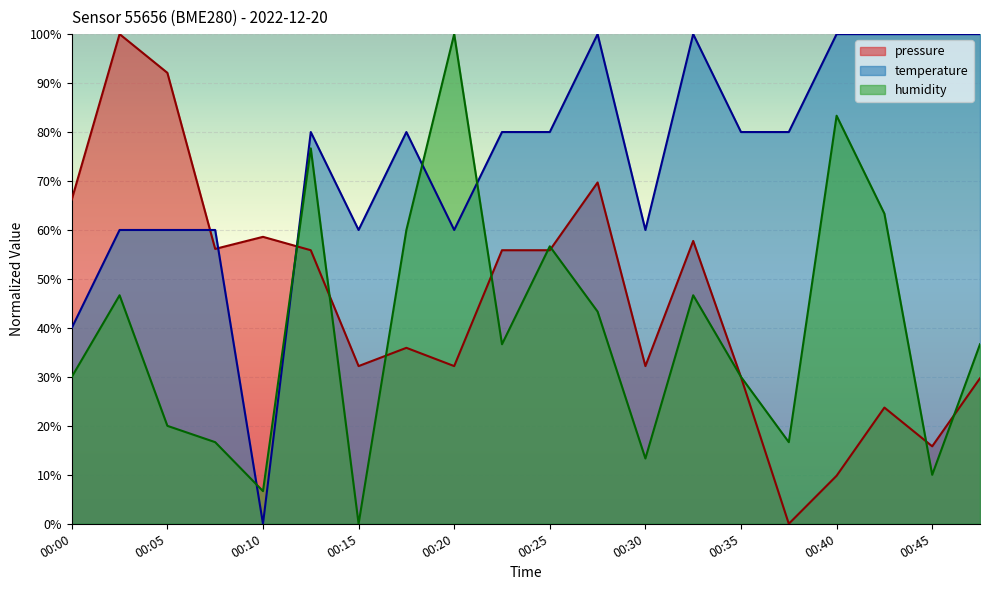

What is the difference between the highest and lowest values at 00:27?

56.7